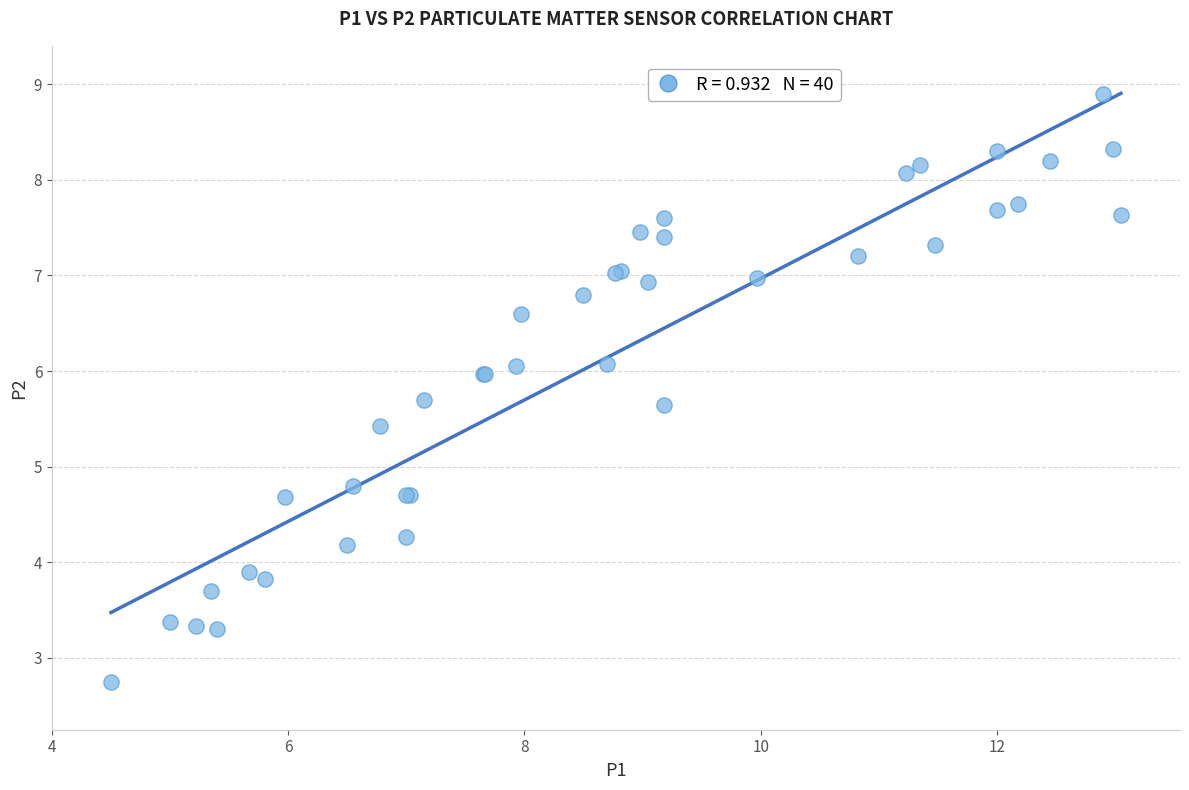

What Y value in the scatter plot is closest to 5?

4.8